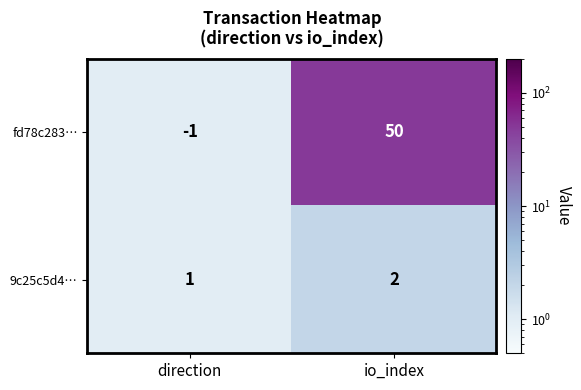

What is the sum of all fd78c283… values?

49